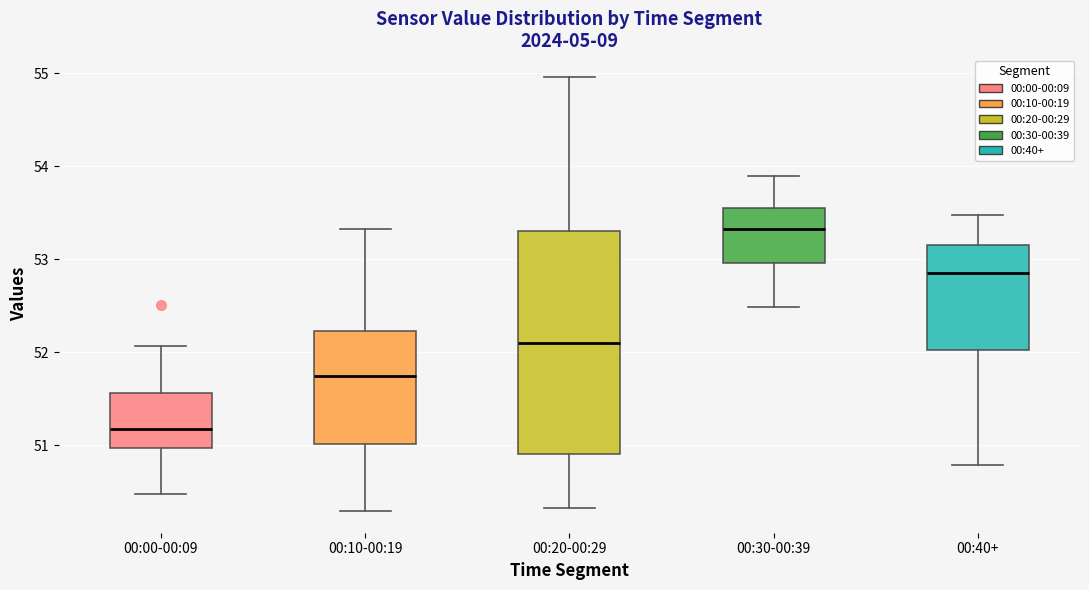

Reading left to right, transcribe this box plot: for each box, give where its median line is, the range the box spans, and where its two whiskers end, as read against the y-axis. The values are not printed on the chart, so give them approximately, as read against the axis.

00:00-00:09: median 51.2, box 51.0 to 51.6, whiskers 50.5 to 52.1
00:10-00:19: median 51.7, box 51.0 to 52.2, whiskers 50.3 to 53.3
00:20-00:29: median 52.1, box 50.9 to 53.3, whiskers 50.3 to 55.0
00:30-00:39: median 53.3, box 53.0 to 53.6, whiskers 52.5 to 53.9
00:40+: median 52.9, box 52.0 to 53.2, whiskers 50.8 to 53.5